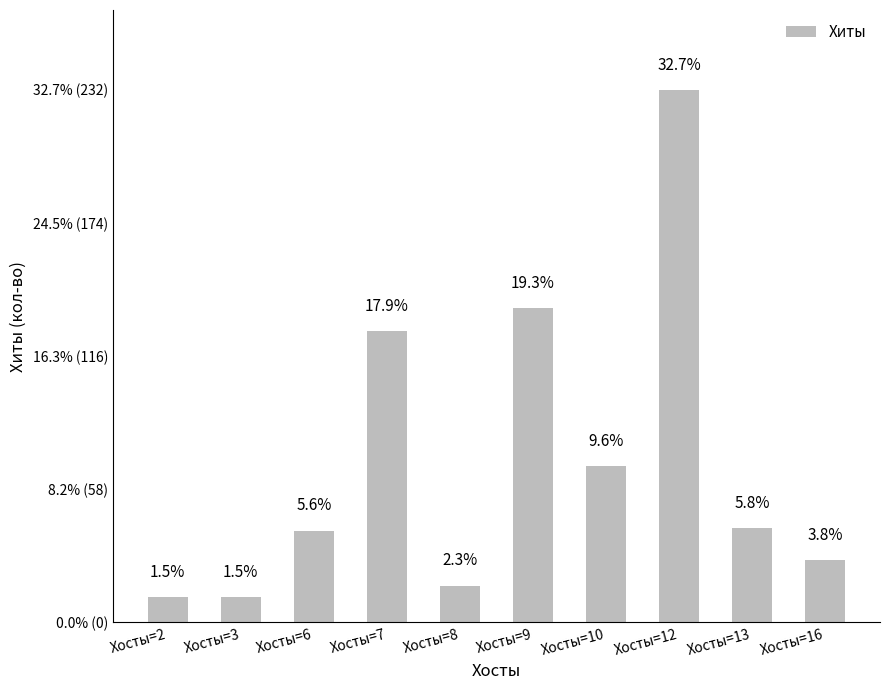

Does the chart contain any negative values?

No